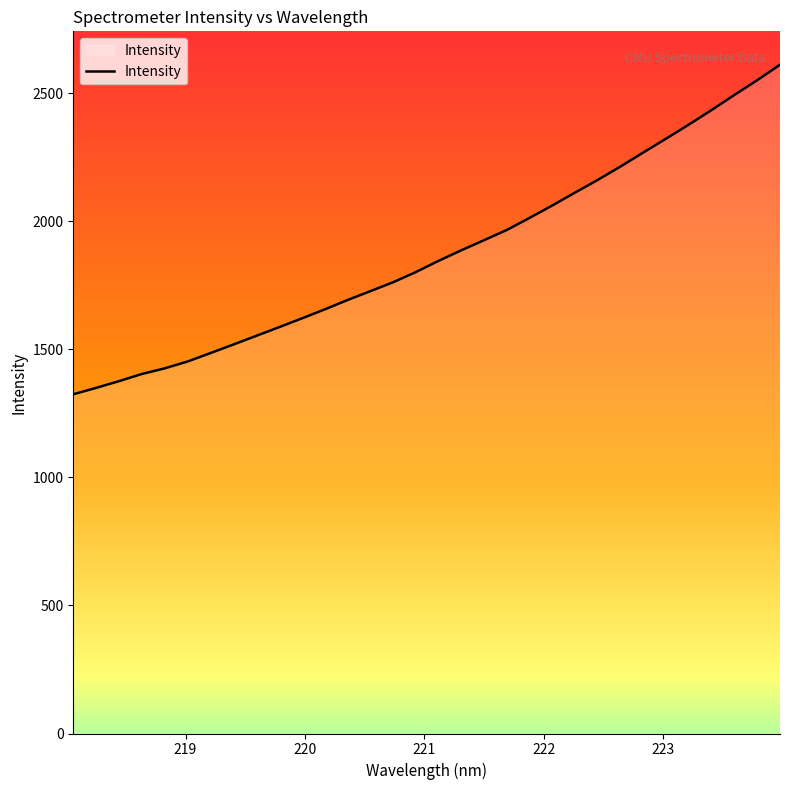

What is the smallest value displayed?

1324.4